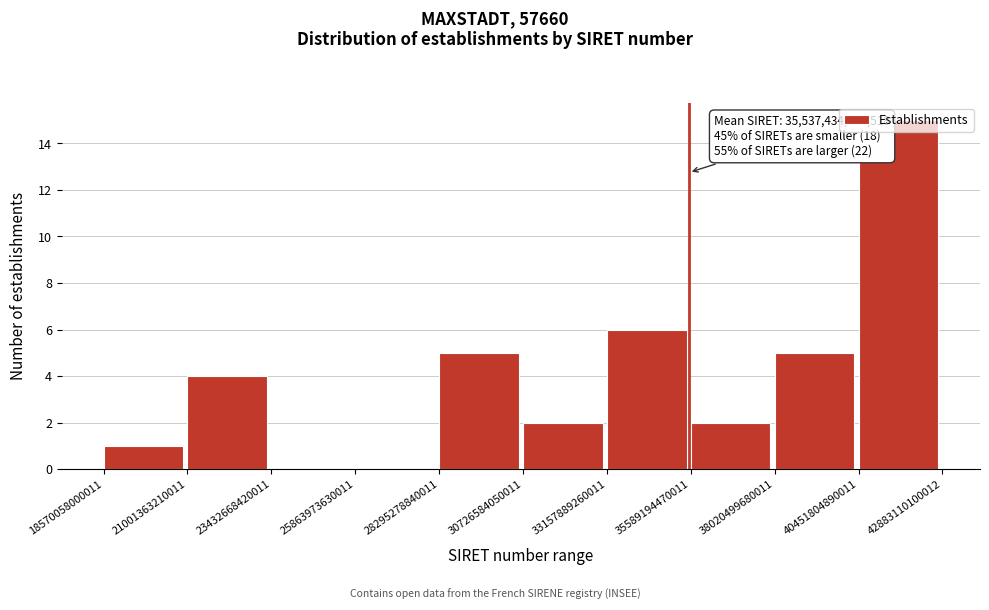

Over which range of the x-axis is the bar tallest?

40451804890011 to 42883110100012